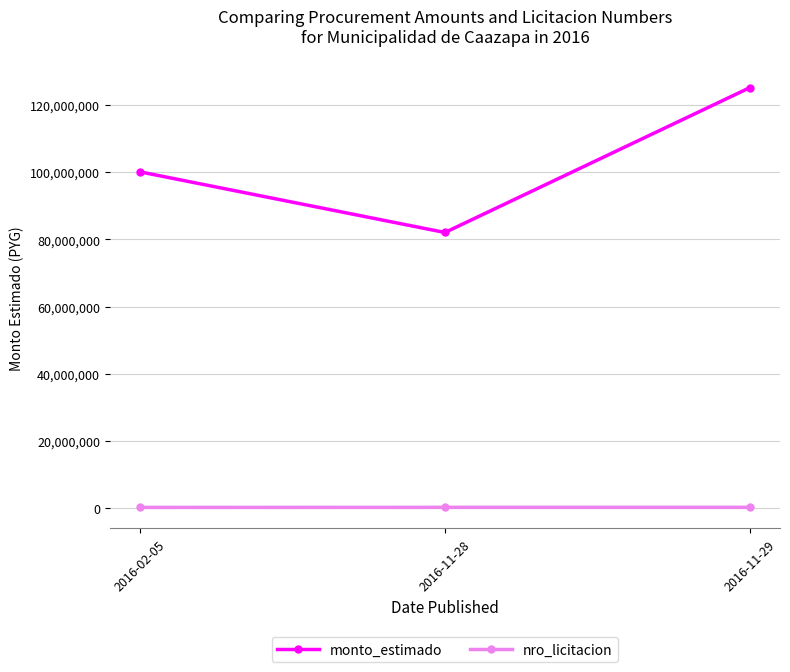

True or false: monto_estimado has a value of 178311856 at 2016-02-05.

False